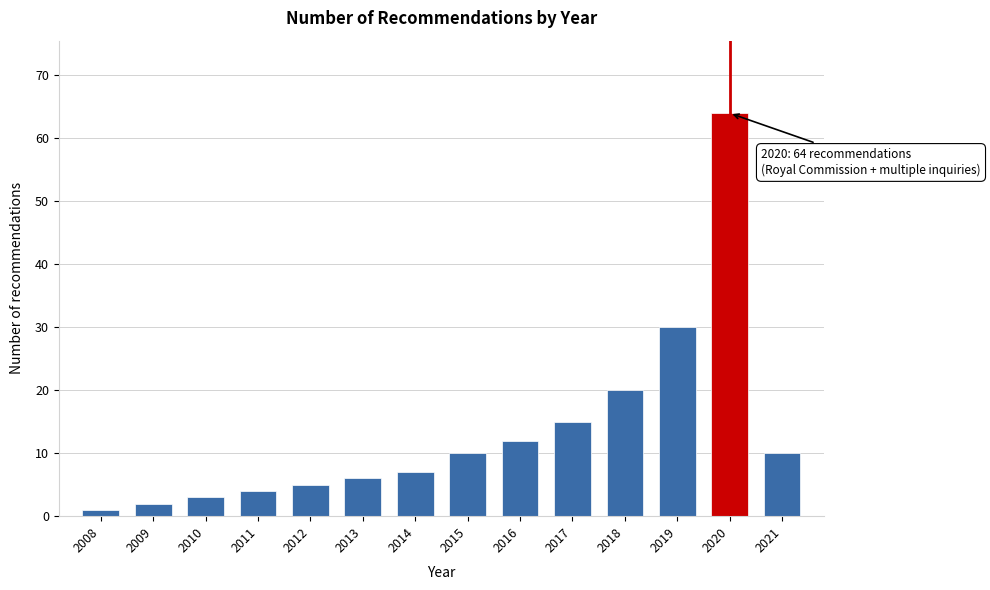

Reading right to left, extract all data points from this chart.

10	64	30	20	15	12	10	7	6	5	4	3	2	1